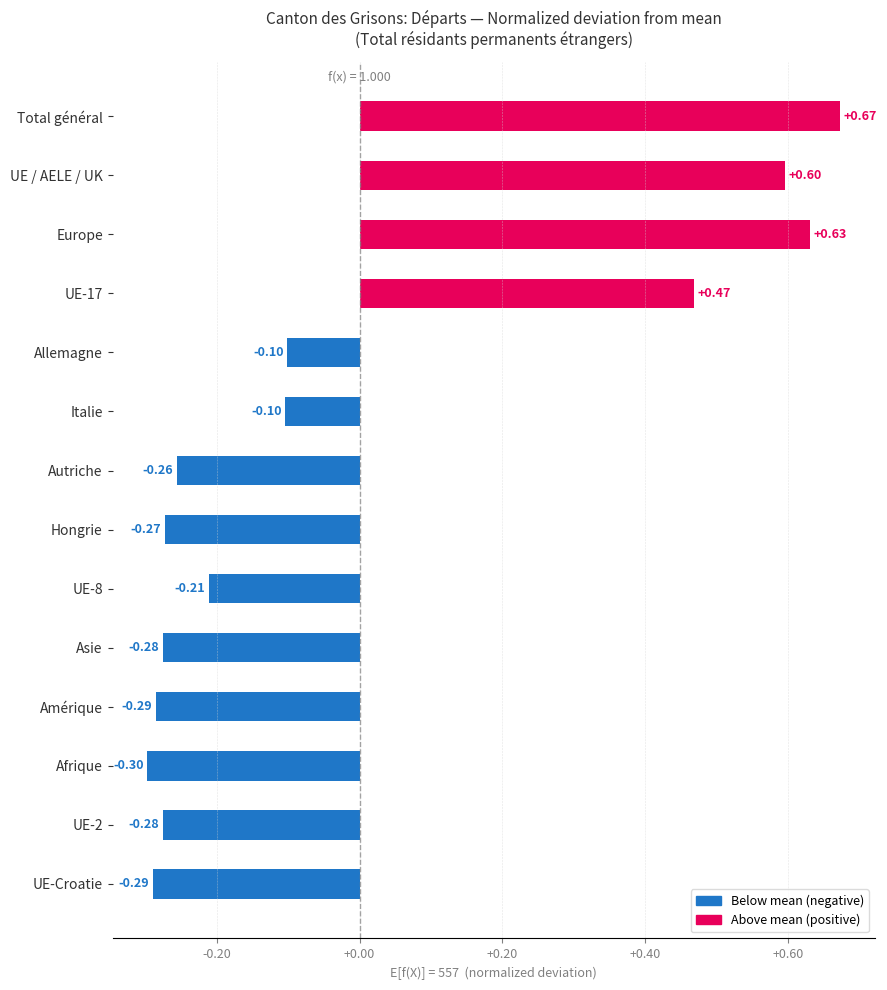

What is the difference between the maximum and second lowest values?

1.0